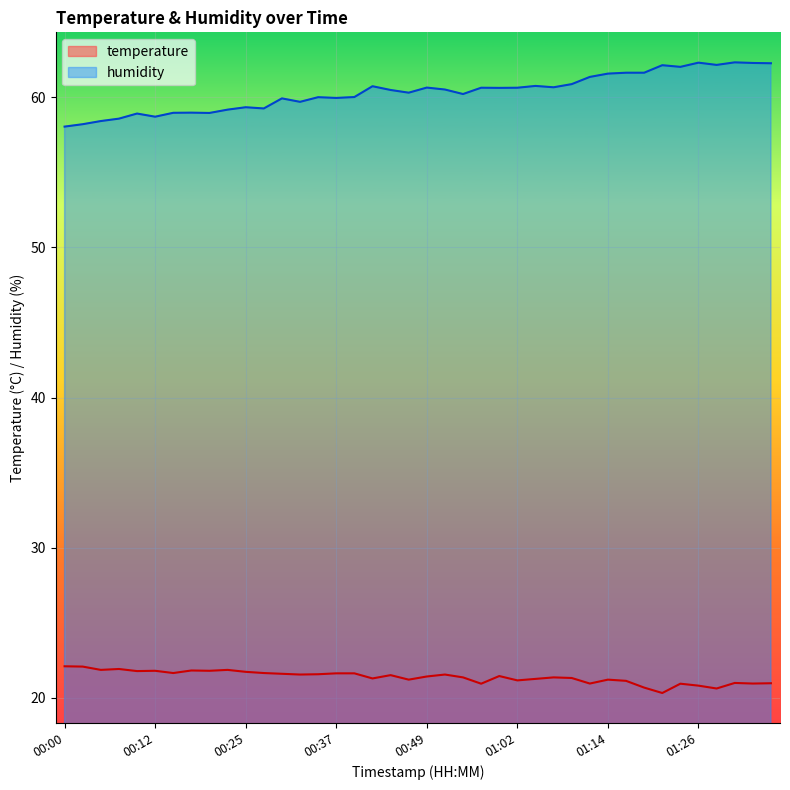

What is the difference between the highest and lowest values at 01:04?

39.5